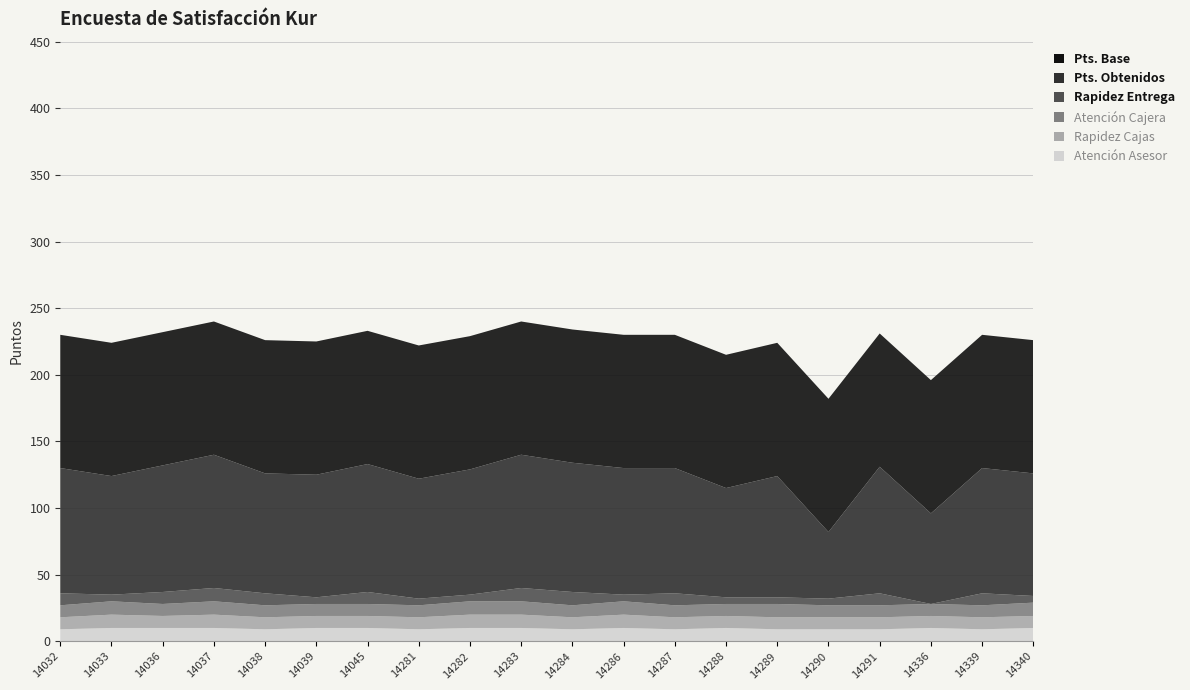

Reading left to right, transcribe all the data shown in this chart.

Atención Asesor: 14032=9	14033=10	14036=10	14037=10	14038=9	14039=10	14045=10	14281=9	14282=10	14283=10	14284=9	14286=10	14287=9	14288=10	14289=9	14290=9	14291=9	14336=10	14339=9	14340=10
Rapidez Cajas: 14032=9	14033=10	14036=9	14037=10	14038=9	14039=9	14045=9	14281=9	14282=10	14283=10	14284=9	14286=10	14287=9	14288=9	14289=9	14290=9	14291=9	14336=9	14339=9	14340=9
Atención Cajera: 14032=9	14033=10	14036=9	14037=10	14038=9	14039=9	14045=9	14281=9	14282=10	14283=10	14284=9	14286=10	14287=9	14288=9	14289=10	14290=9	14291=9	14336=9	14339=9	14340=10
Rapidez Entrega: 14032=9	14033=5	14036=9	14037=10	14038=9	14039=5	14045=9	14281=5	14282=5	14283=10	14284=10	14286=5	14287=9	14288=5	14289=5	14290=5	14291=9	14336=0	14339=9	14340=5
Pts. Obtenidos: 14032=94	14033=89	14036=95	14037=100	14038=90	14039=92	14045=96	14281=90	14282=94	14283=100	14284=97	14286=95	14287=94	14288=82	14289=91	14290=50	14291=95	14336=68	14339=94	14340=92
Pts. Base: 14032=100	14033=100	14036=100	14037=100	14038=100	14039=100	14045=100	14281=100	14282=100	14283=100	14284=100	14286=100	14287=100	14288=100	14289=100	14290=100	14291=100	14336=100	14339=100	14340=100